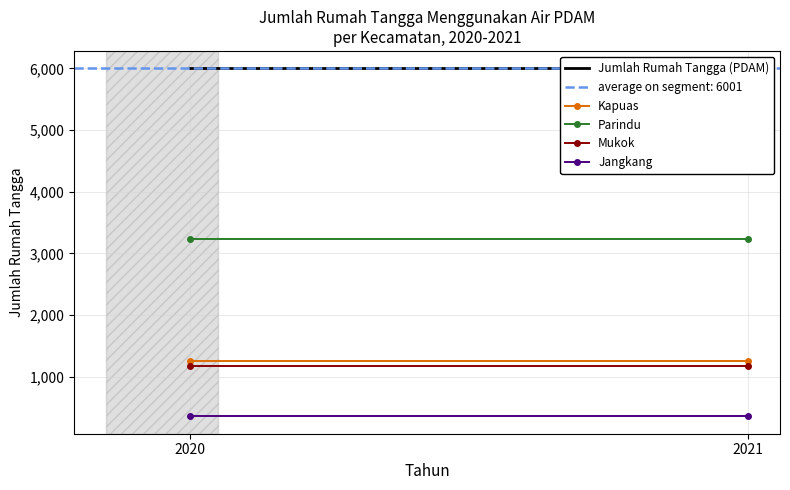

Reading left to right, transcribe all the data shown in this chart.

Jumlah Rumah Tangga (PDAM): 2020=6001	2021=6001
Kapuas: 2020=1248	2021=1248
Parindu: 2020=3230	2021=3230
Mukok: 2020=1168	2021=1168
Jangkang: 2020=355	2021=355